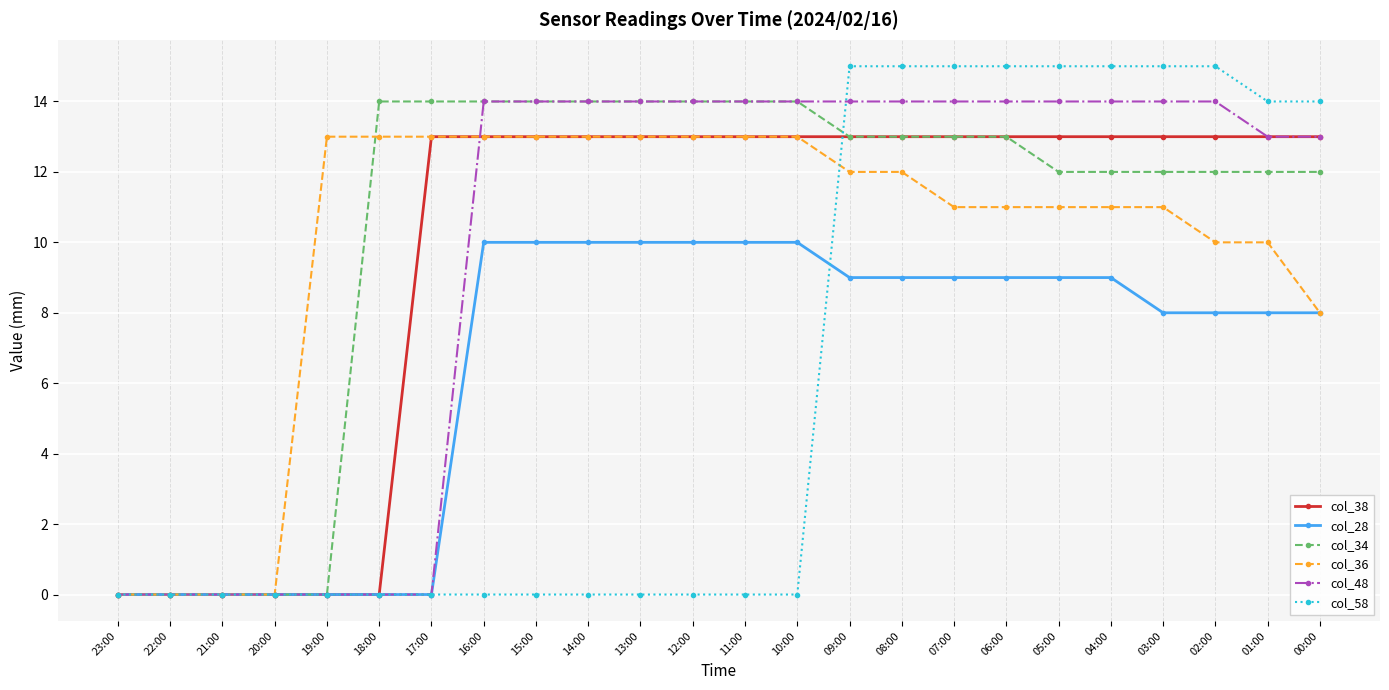

True or false: col_58 has a value of 0 at 13:00.

True